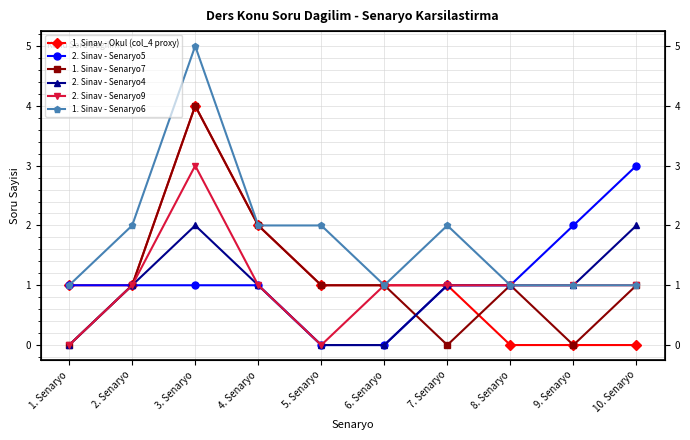

What is the sum of the 1. Sinav - Okul (col_4 proxy) values at 5. Senaryo and 10. Senaryo?

1